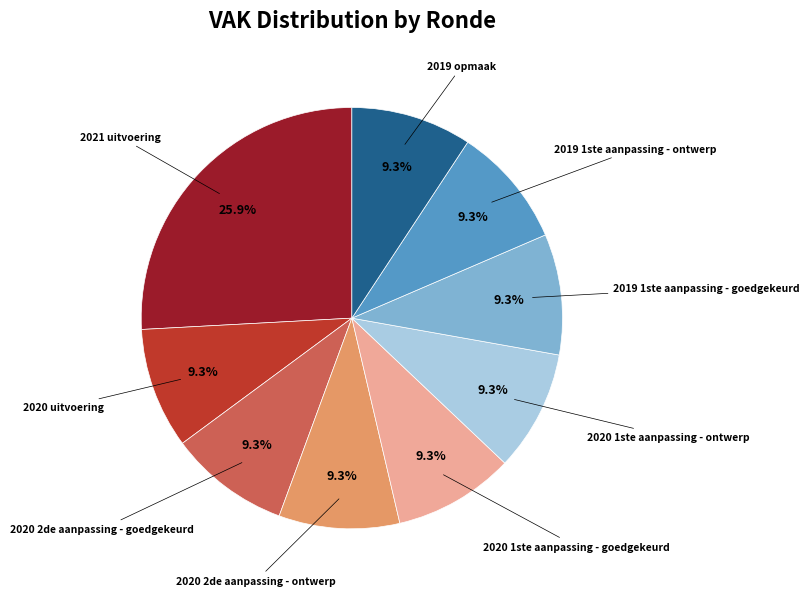

Is there any slice that represents more than half of the pie?

No